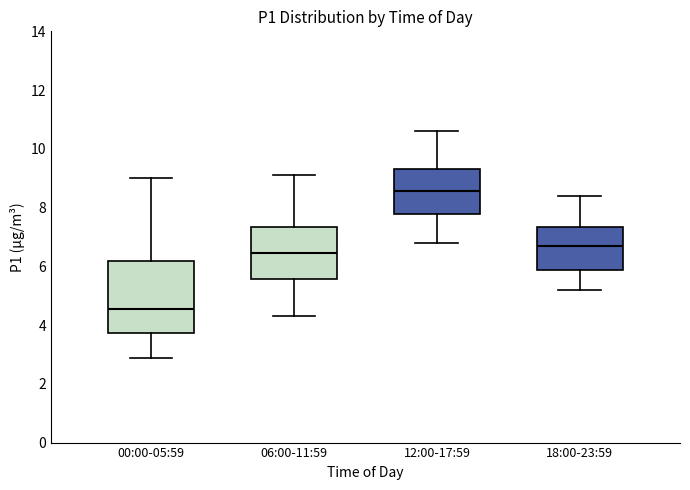

Which box's median line is the highest?

12:00-17:59